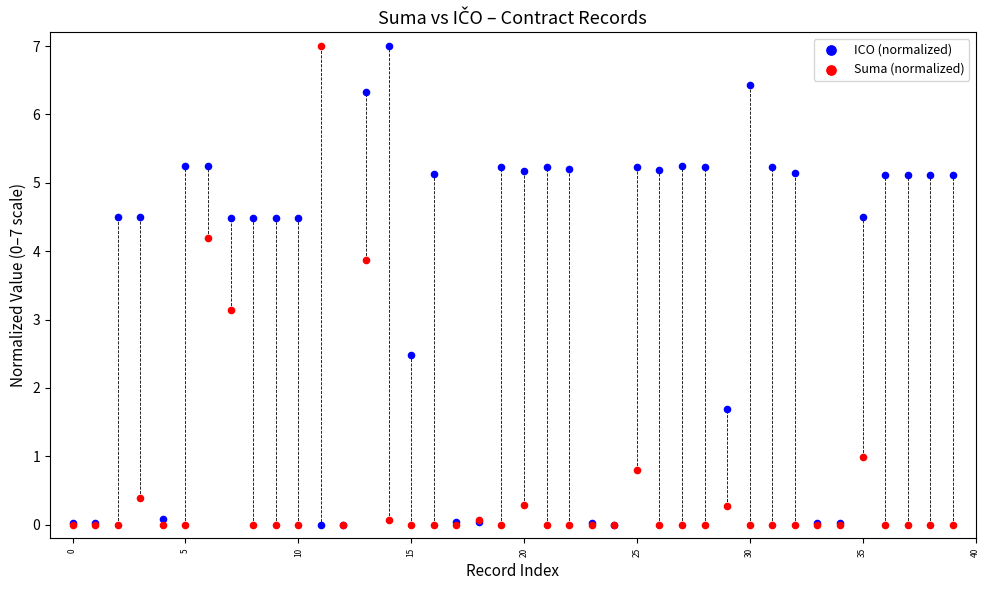

In the Suma (normalized) series, what Y value is closest to 3?

3.1